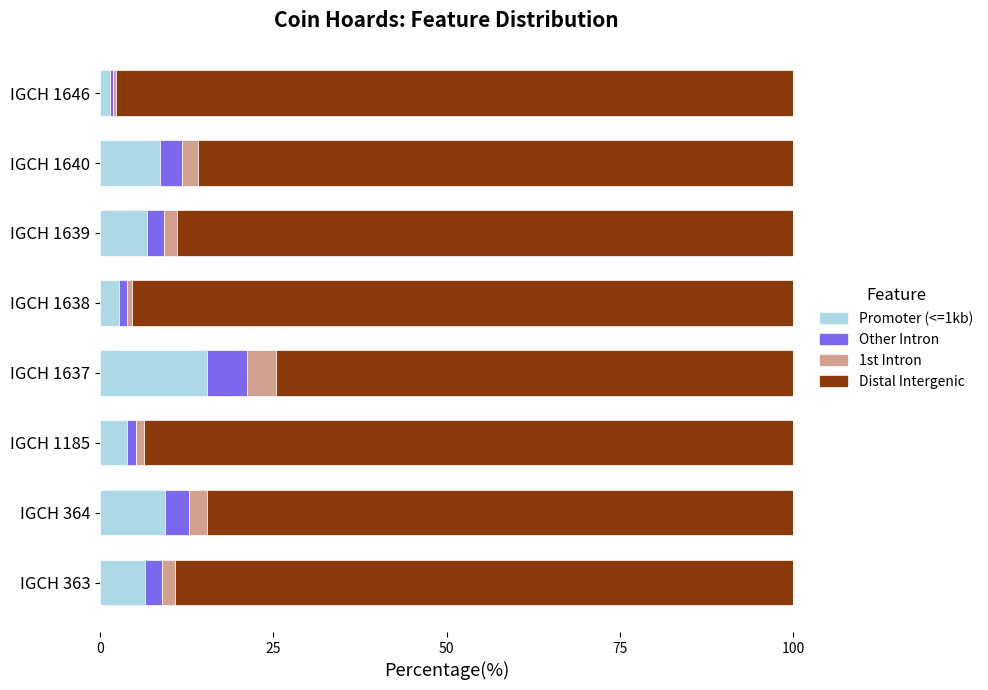

What are all the series names shown in the legend?

Promoter (<=1kb), Other Intron, 1st Intron, Distal Intergenic